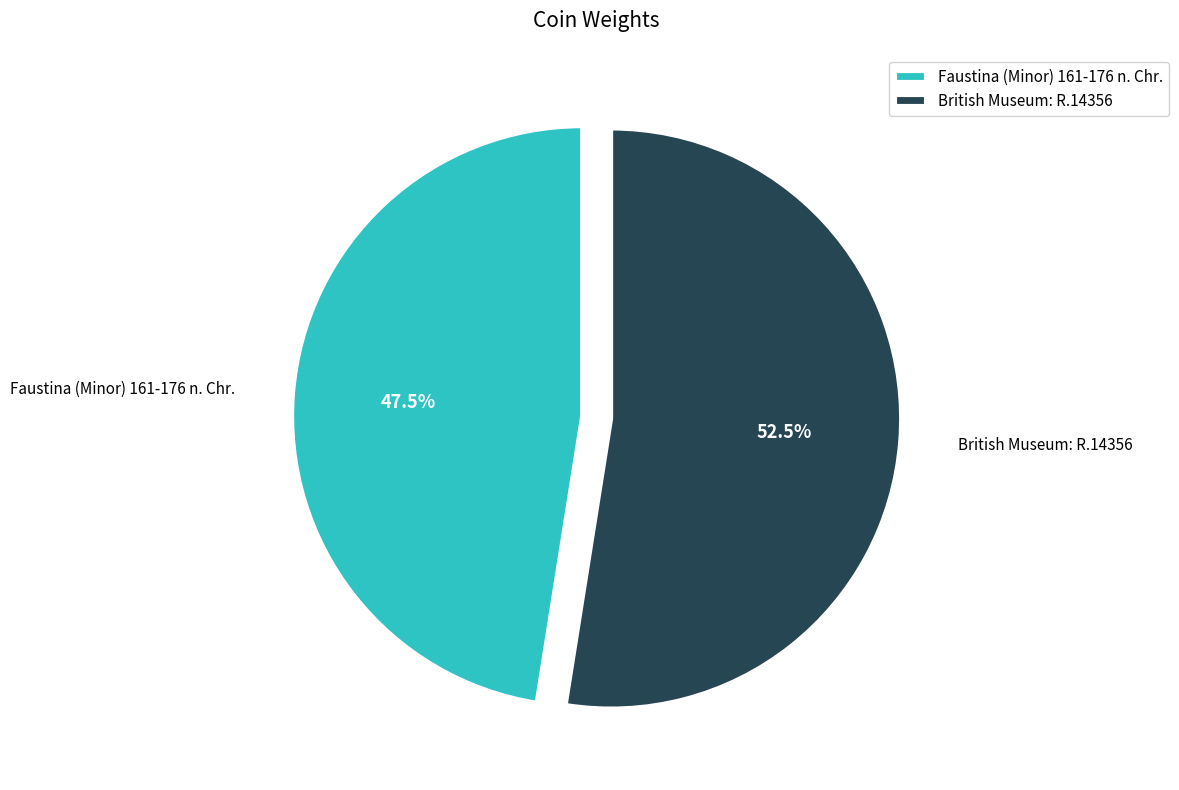

The British Museum: R.14356 slice represents 46% of the pie. True or false?

False